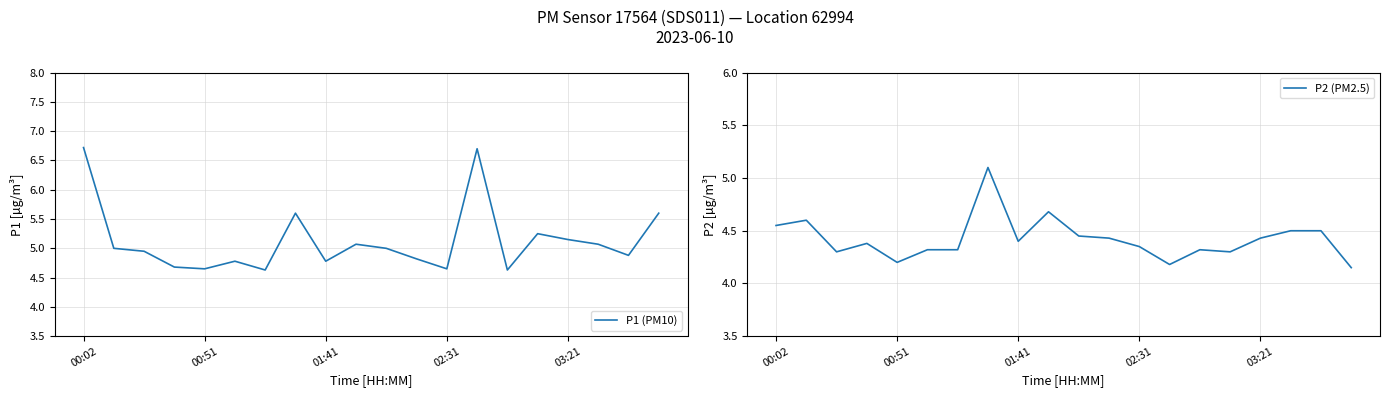

The value of P1 (PM10) at 00:02 is 6.7. True or false?

True